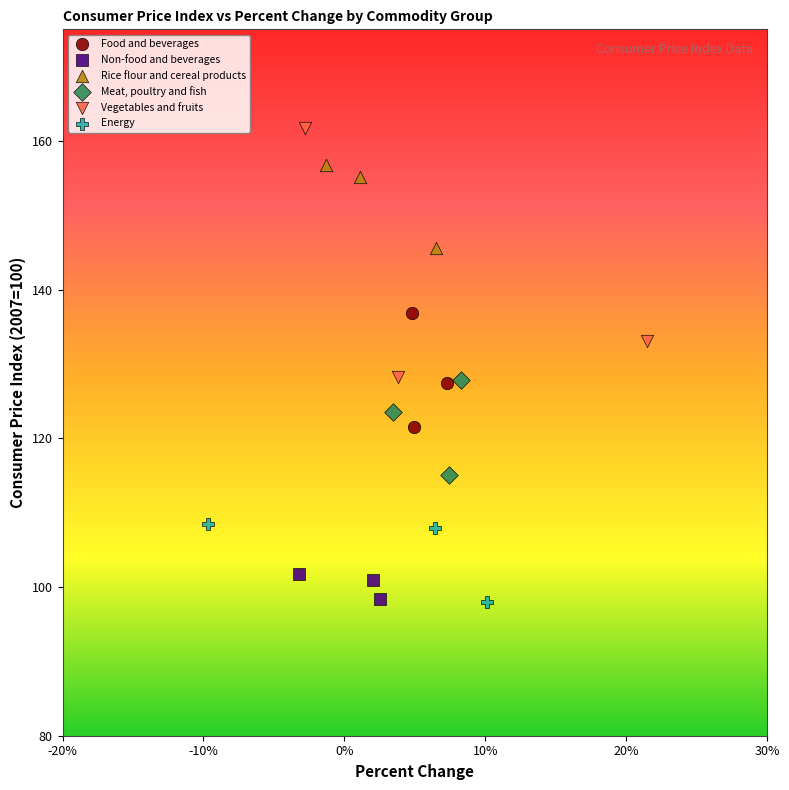

Which series reaches the maximum Y coordinate?

Vegetables and fruits